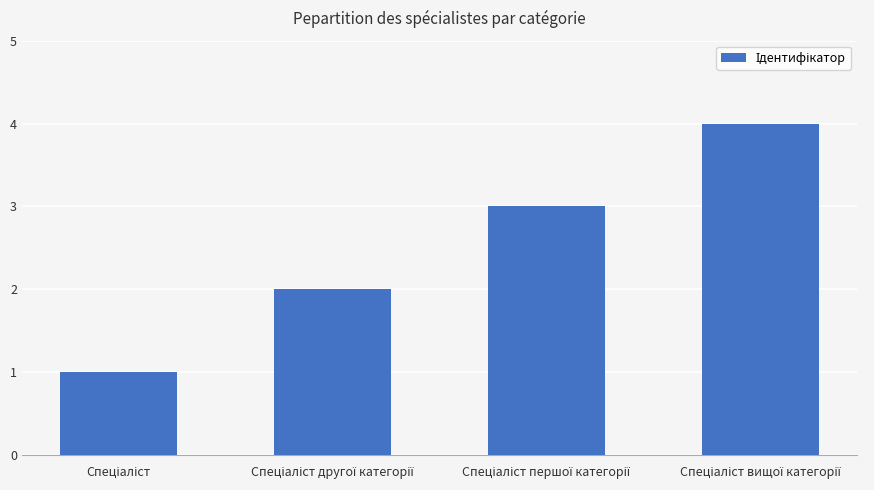

Reading left to right, list all the values displayed in this chart.

1	2	3	4